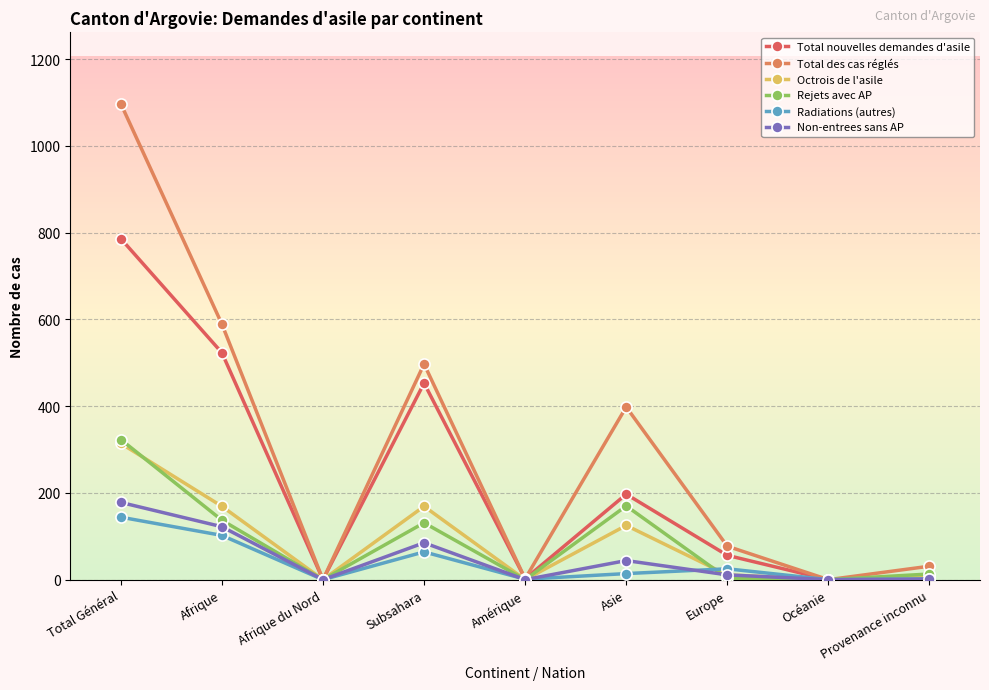

What is the difference between the maximum and second lowest values in the Radiations (autres) series?

144